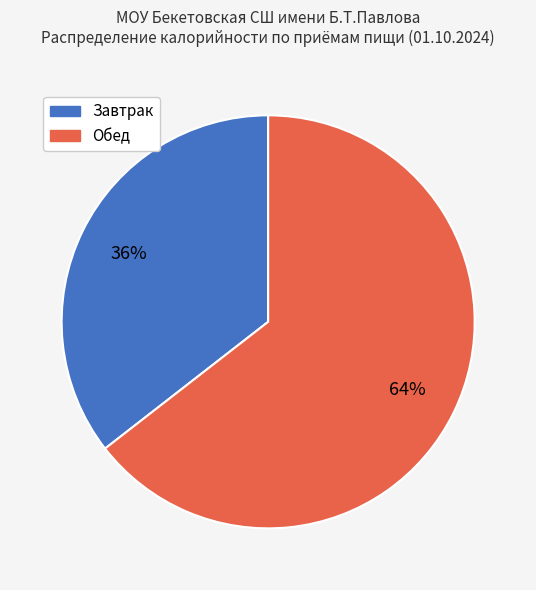

Is there a majority slice in this chart?

Yes